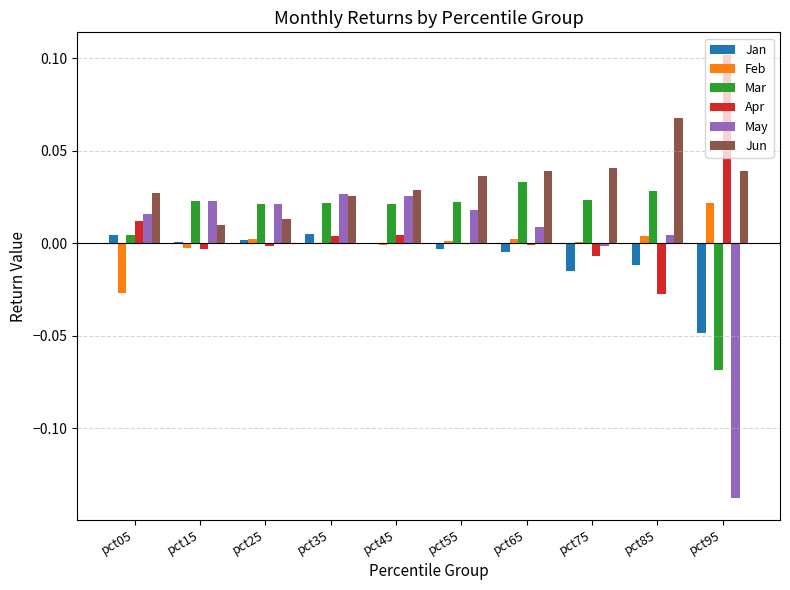

At which category does the chart reach its peak across all series?

pct95